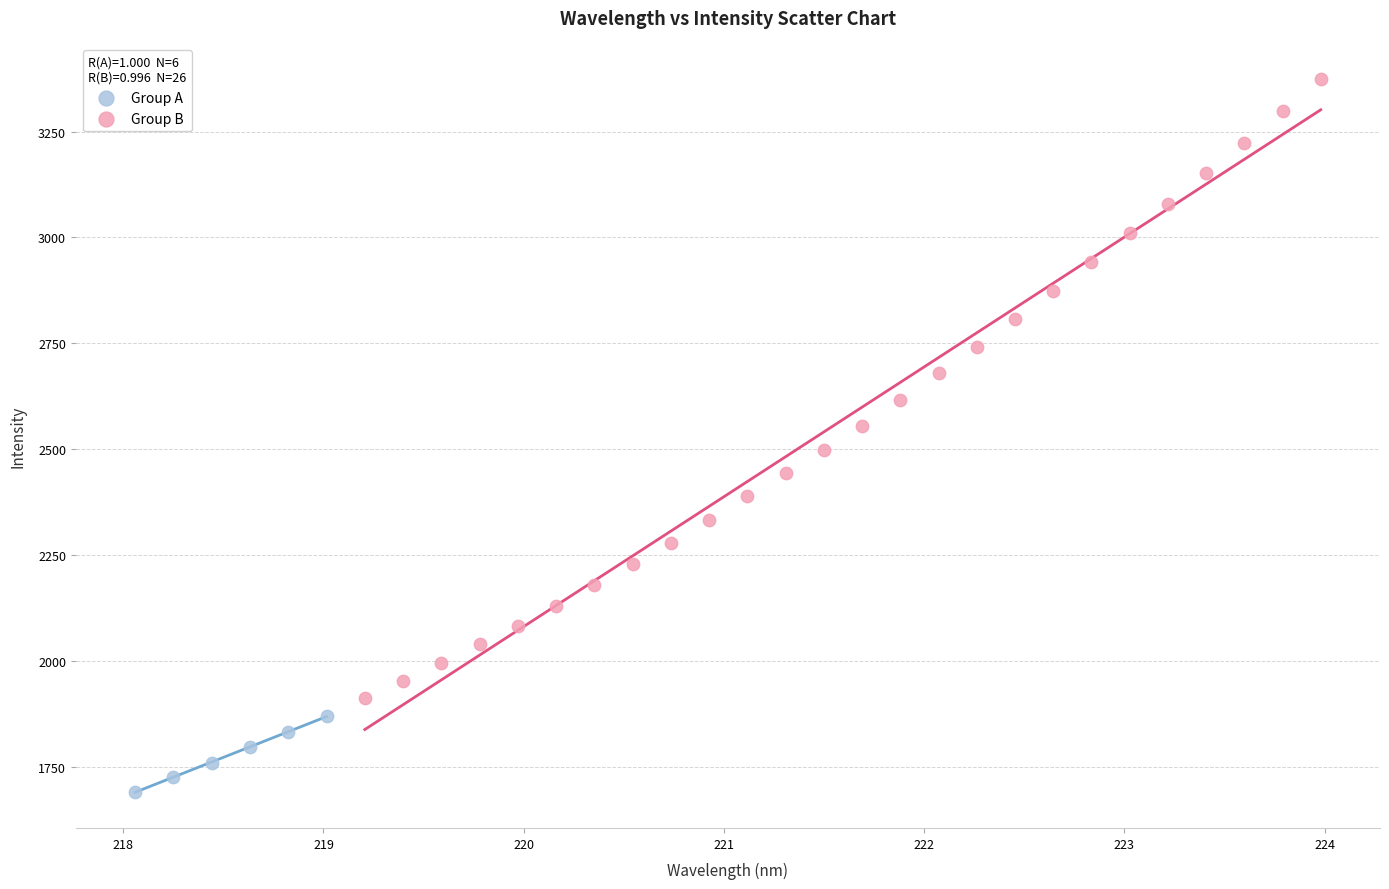

Which series contains the highest Y value?

Group B